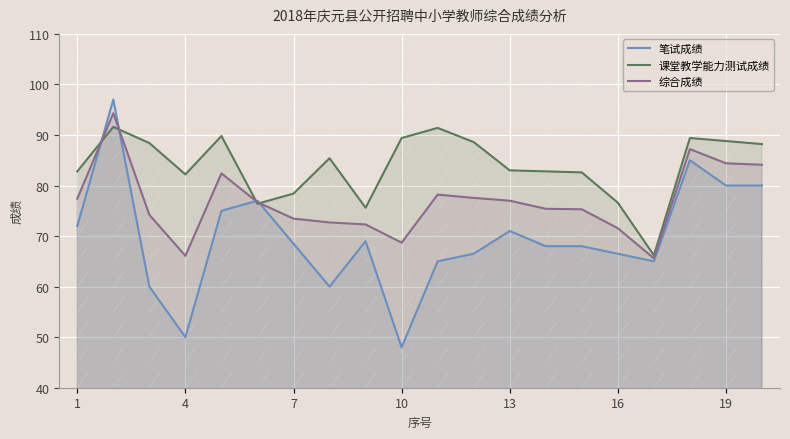

List the series in order of their peak value, highest first.

笔试成绩, 综合成绩, 课堂教学能力测试成绩